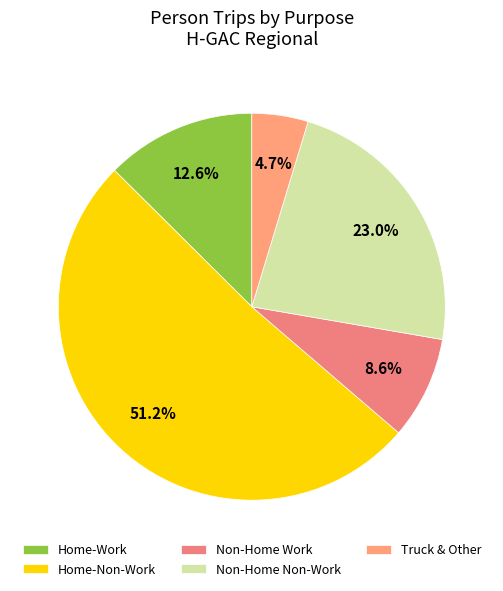

To the nearest percent, what is the average slice percentage?

20%